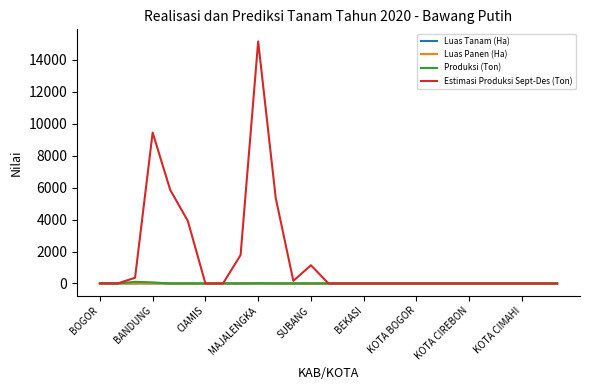

What is the maximum value shown in the chart?

15145.2